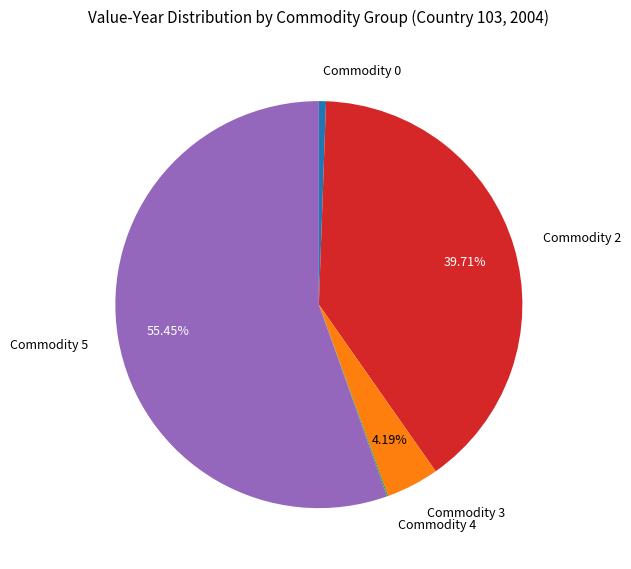

Is there any slice that represents more than half of the pie?

Yes